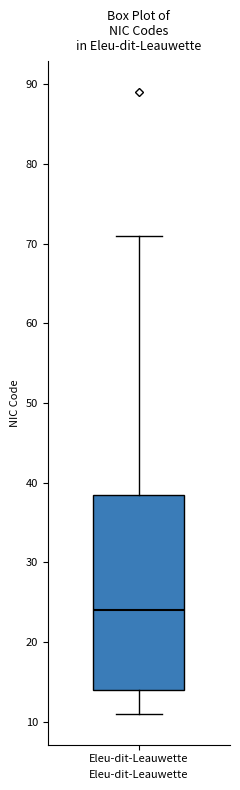

Transcribe this box plot: give where the median line is, the range the box spans, and where the two whiskers end, as read against the y-axis. The values are not printed on the chart, so give them approximately, as read against the axis.

median 24, box 14 to 39, whiskers 11 to 71